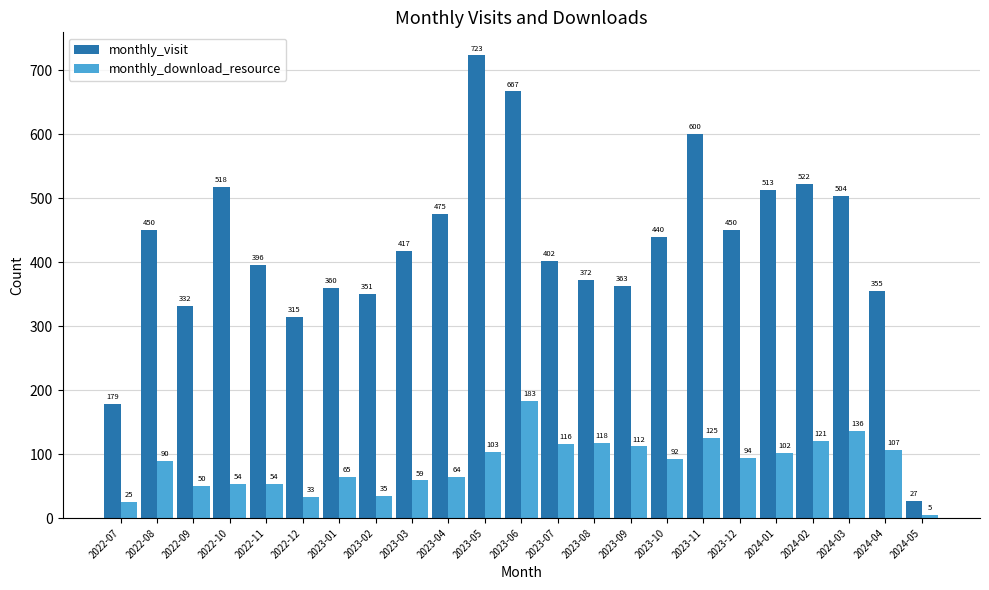

What is the average value of the monthly_visit series?

423